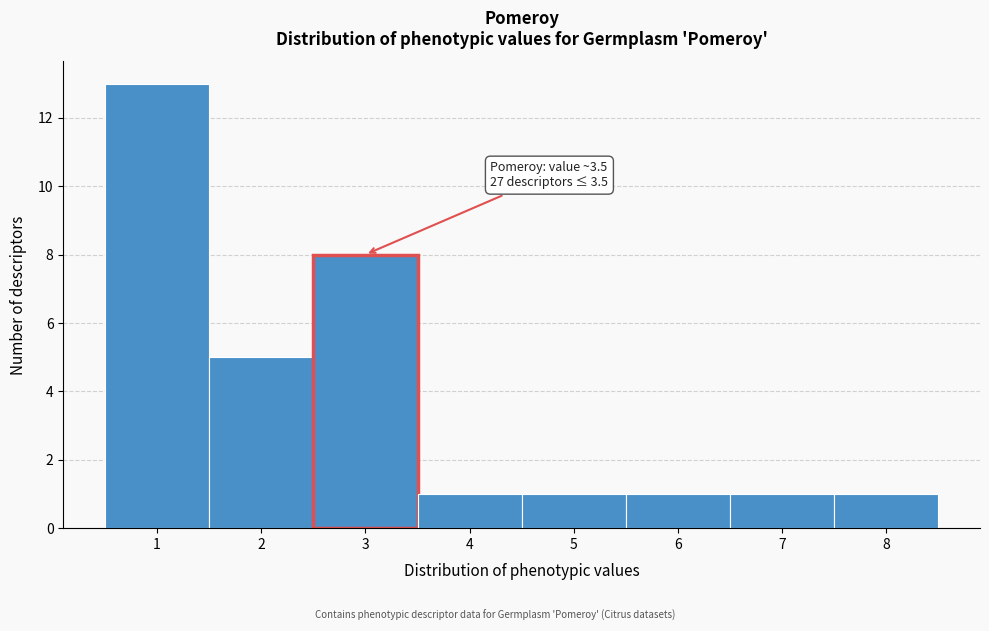

Over which range of the x-axis is the bar tallest?

0.5 to 1.5